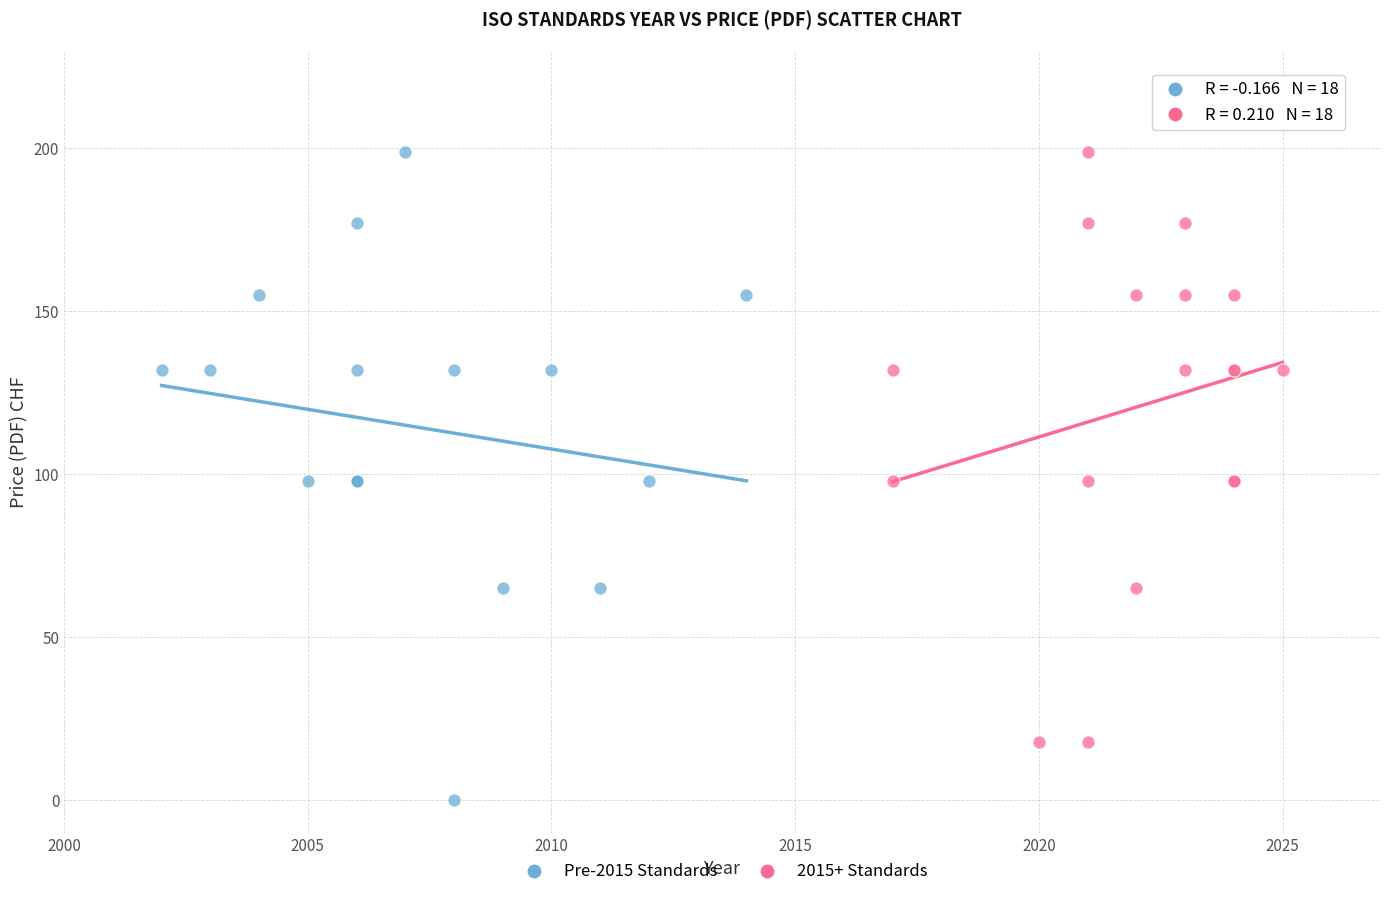

Which series contains the lowest Y value?

Pre-2015 Standards